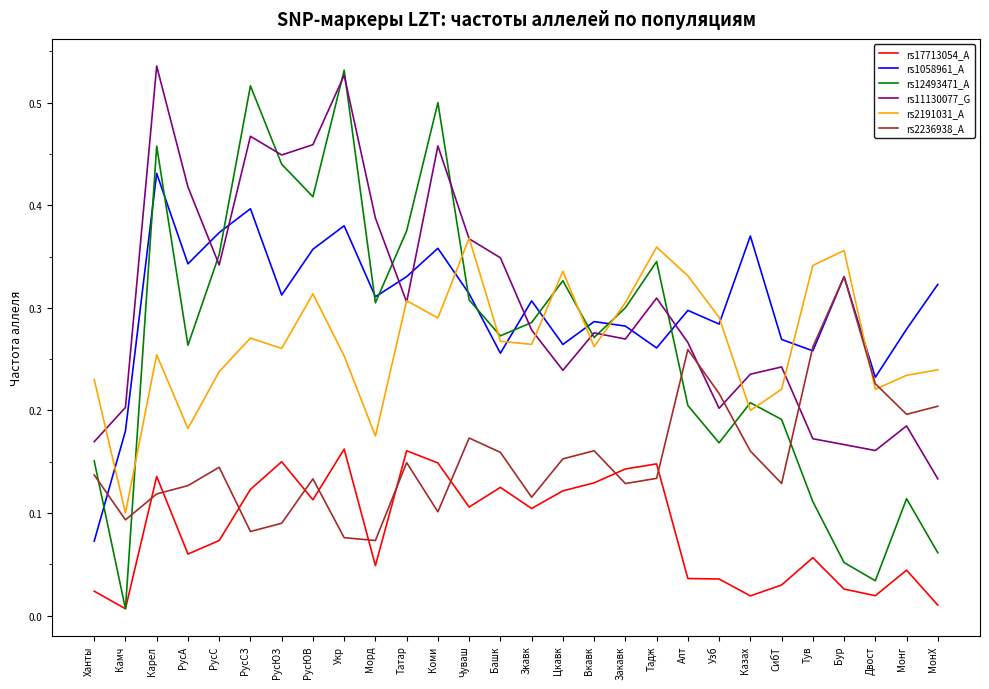

The rs12493471_A series shows 0.4 at РусЮВ. True or false?

True